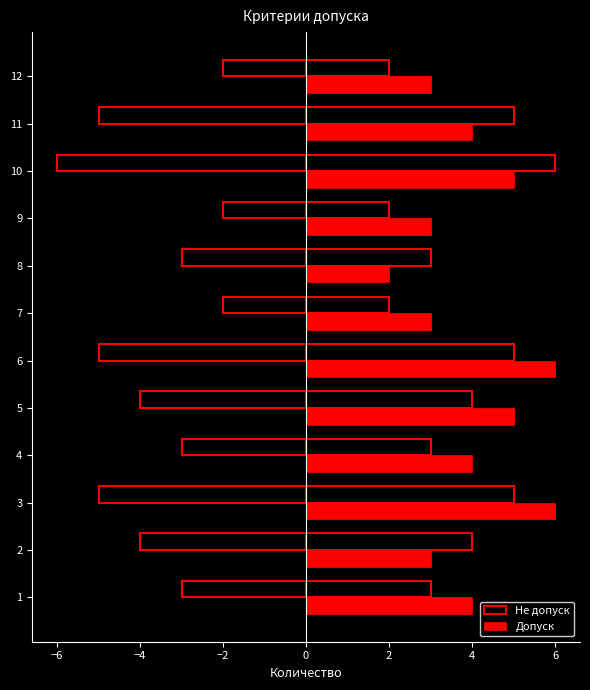

Reading left to right, extract all data points from this chart.

Не допуск: 3	4	5	3	4	5	2	3	2	6	5	2
Допуск: 4	3	6	4	5	6	3	2	3	5	4	3